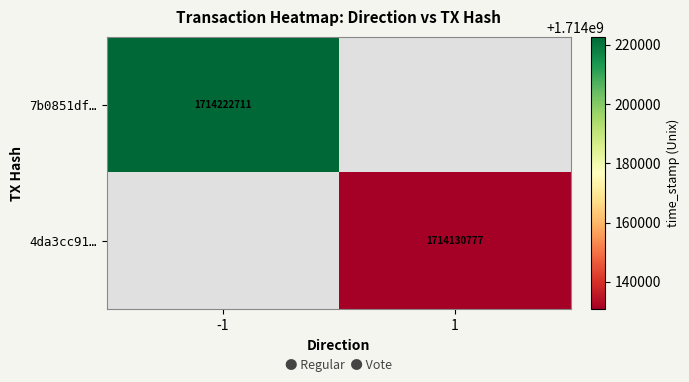

The value of 4da3cc91… at 1 is 2857506499. True or false?

False